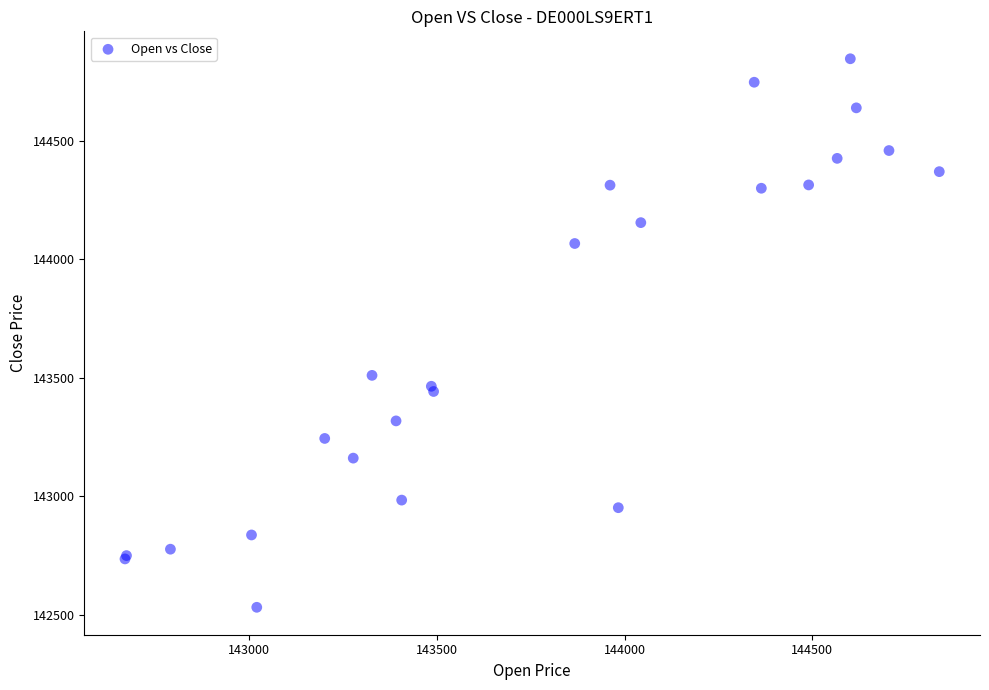

What Y value in the scatter plot is closest to 143688?

143510